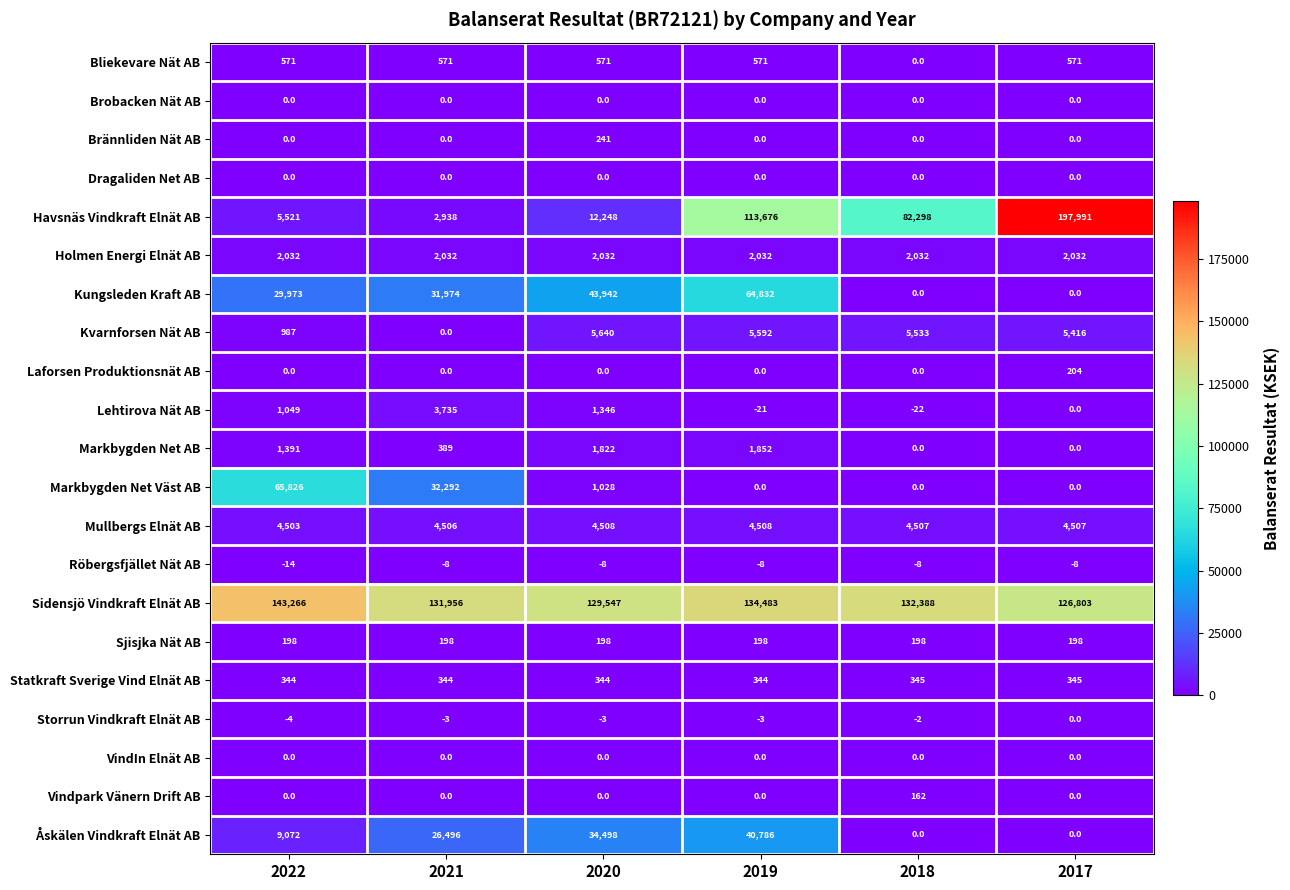

What is the total value across all series at 2020?

237954